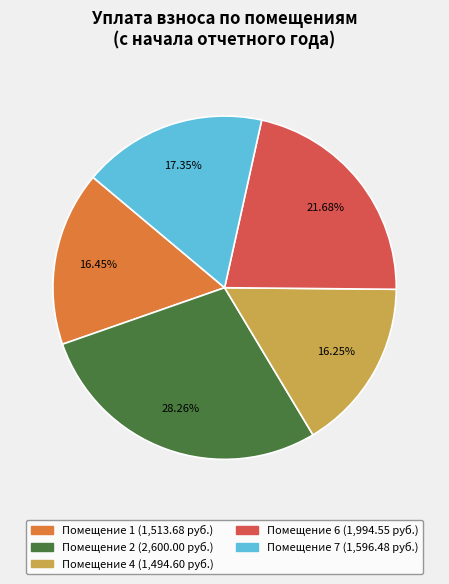

Is there a majority slice in this chart?

No